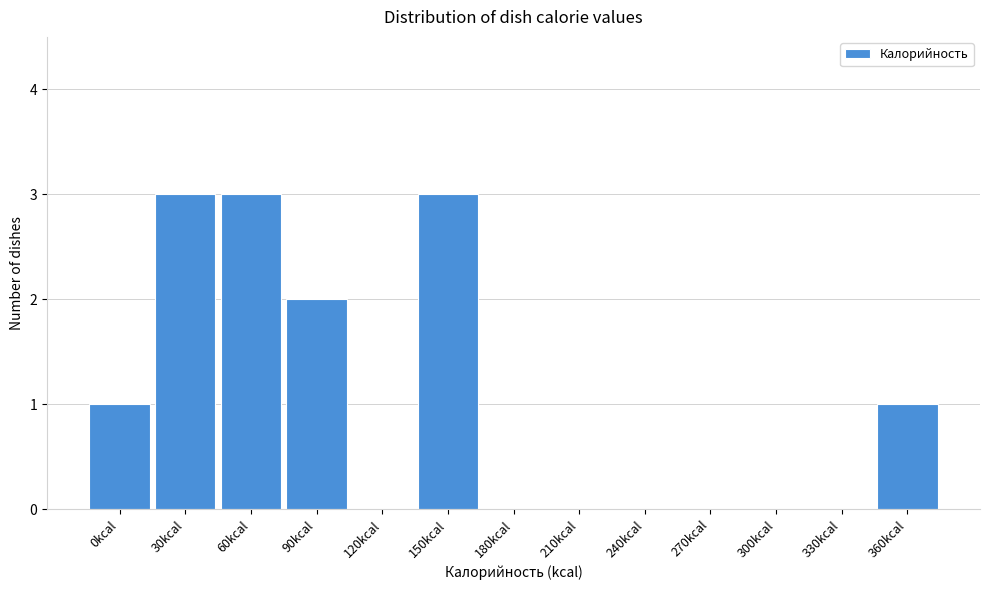

Reading left to right, transcribe all the data shown in this chart.

0kcal=1	30kcal=3	60kcal=3	90kcal=2	120kcal=0	150kcal=3	180kcal=0	210kcal=0	240kcal=0	270kcal=0	300kcal=0	330kcal=0	360kcal=1